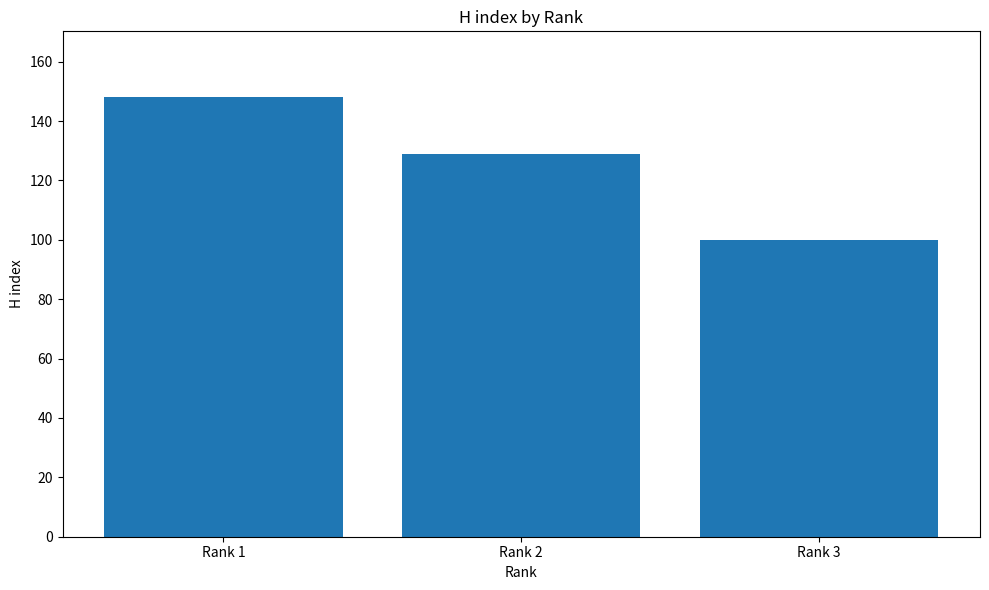

List the labels in order of value, largest first.

Rank 1, Rank 2, Rank 3